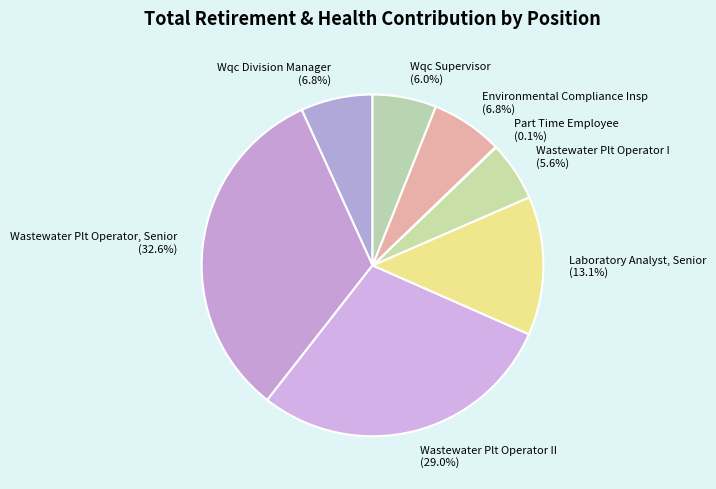

What is the largest slice in the pie chart?

Wastewater Plt Operator, Senior